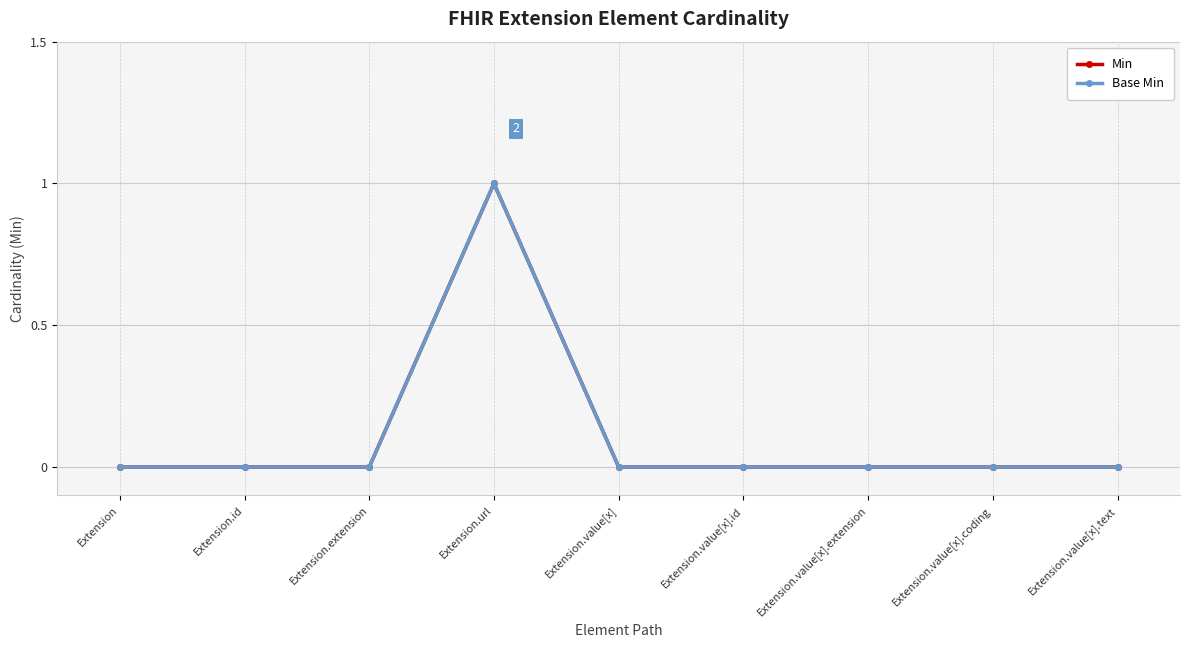

Reading right to left, extract all data points from this chart.

Min: 0	0	0	0	0	1	0	0	0
Base Min: 0	0	0	0	0	1	0	0	0